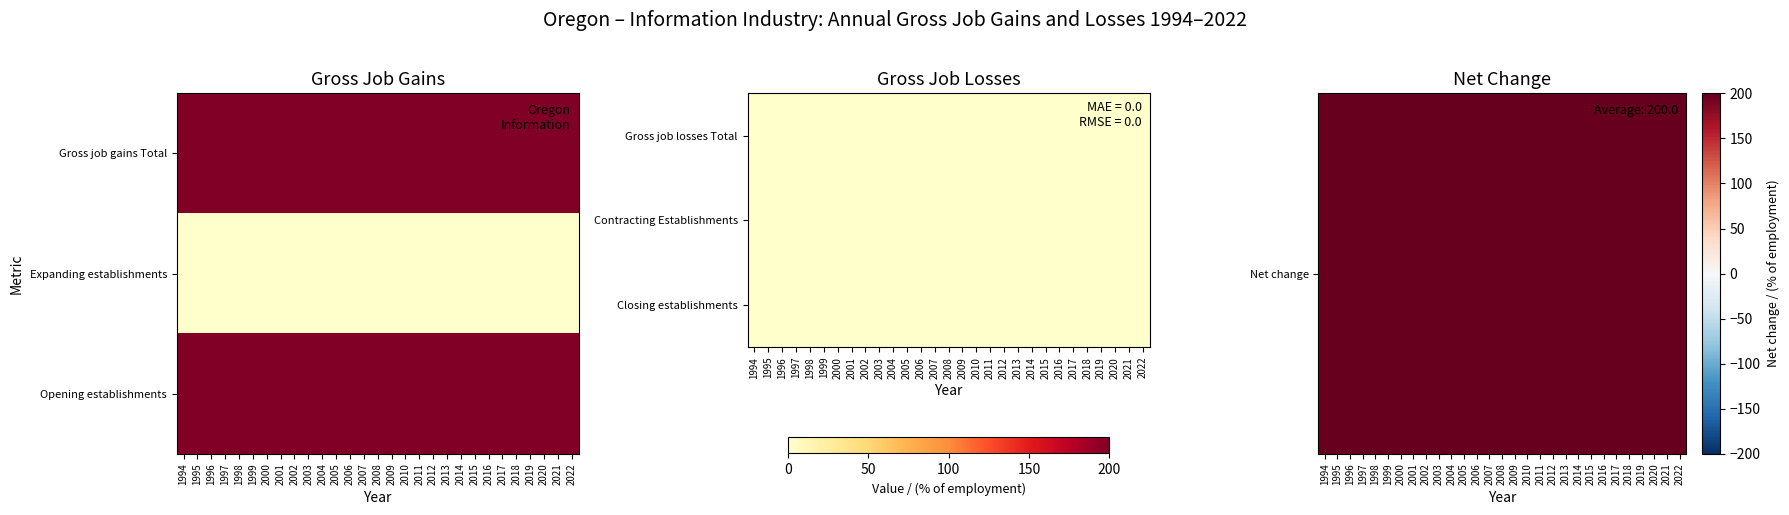

True or false: Net change has a value of 73 at 2005.

False